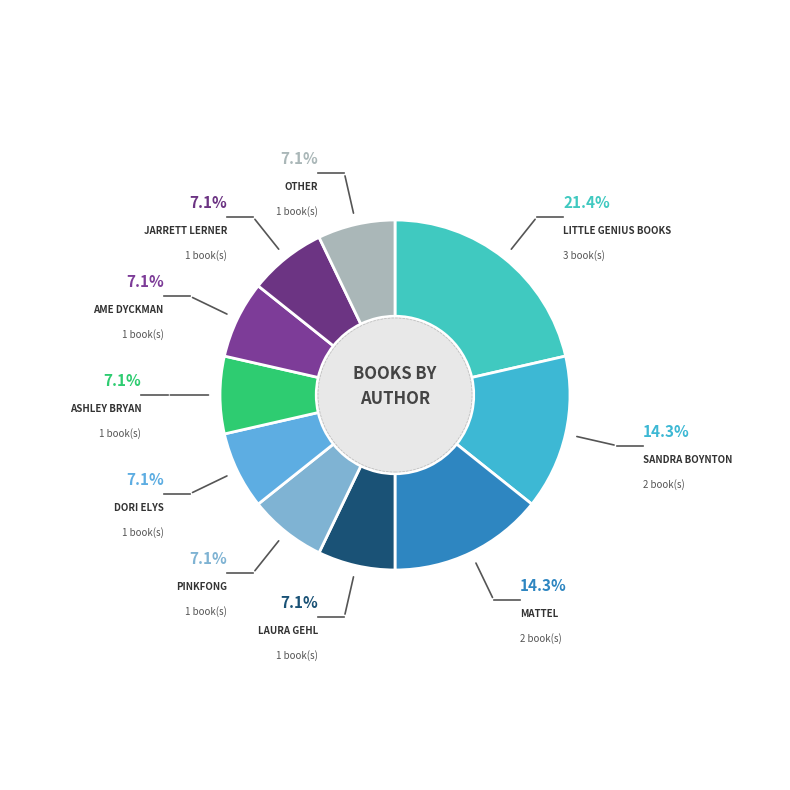

Count the number of slices in the pie.

10